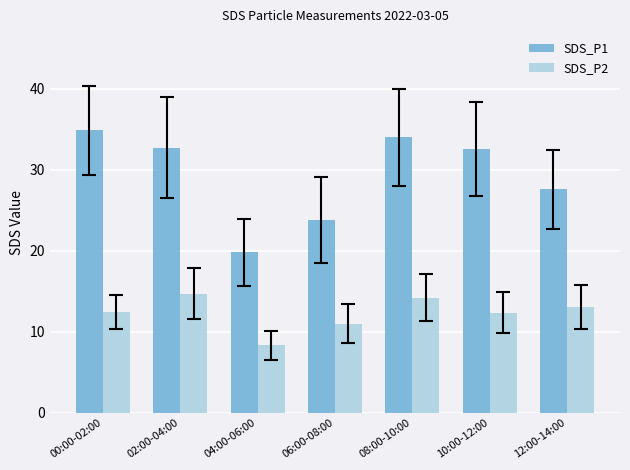

Rank the series by their maximum value, from lowest to highest.

SDS_P2, SDS_P1